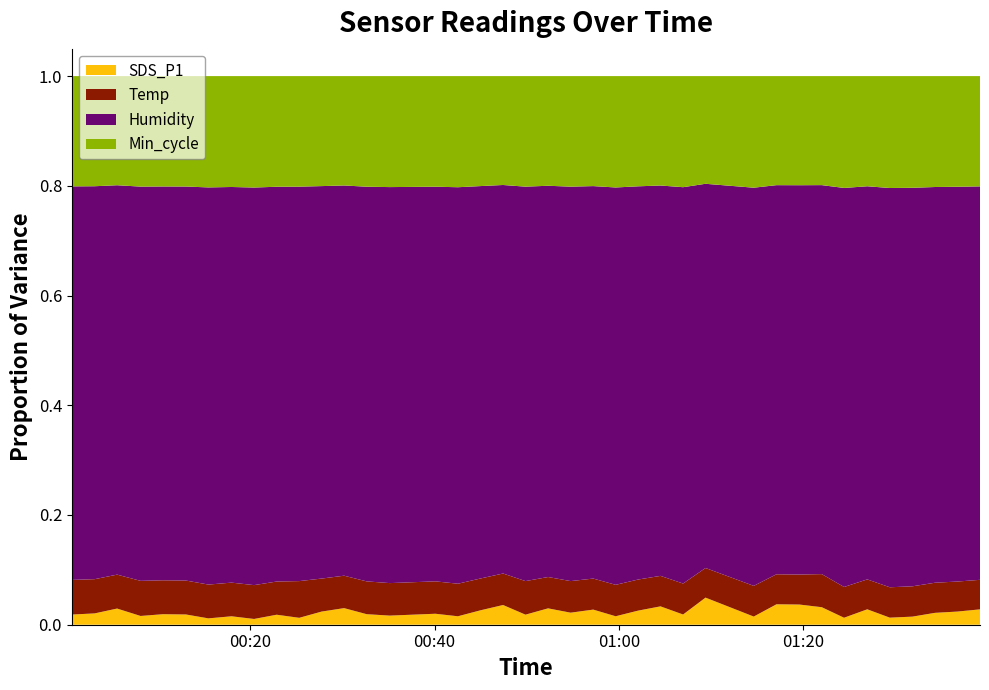

Reading right to left, what are all the values shown in this chart?

SDS_P1: 3.9	3.3	3.0	2.0	1.8	3.9	1.8	4.5	5.2	5.2	2.0	7.0	2.6	4.7	3.6	2.1	3.9	3.0	4.2	2.5	5.1	3.7	2.1	2.8	2.3	2.7	4.2	3.4	1.8	2.5	1.4	2.1	1.6	2.6	2.7	2.2	4.2	2.9	2.6
Temp: 7.5	7.6	7.6	7.6	7.6	7.6	7.7	8.5	7.7	7.7	7.7	7.7	7.8	7.8	7.9	7.9	7.9	8.0	8.0	8.5	8.1	8.1	8.2	8.2	8.2	8.3	8.3	8.4	9.3	8.4	8.5	8.5	8.5	8.6	8.6	8.9	8.7	8.7	8.8
Humidity: 99.9	99.9	99.9	99.9	99.9	99.9	99.9	99.9	99.9	99.9	99.9	99.9	99.9	99.9	99.9	99.9	99.9	99.9	99.9	99.9	99.9	99.9	99.9	99.9	99.9	99.9	99.9	99.9	99.9	99.9	99.9	99.9	99.9	99.9	99.9	99.9	99.9	99.9	99.9
Min_cycle: 28.0	28.0	28.0	28.0	28.0	28.0	28.0	28.0	28.0	28.0	28.0	28.0	28.0	28.0	28.0	28.0	28.0	28.0	28.0	28.0	28.0	28.0	28.0	28.0	28.0	28.0	28.0	28.0	28.0	28.0	28.0	28.0	28.0	28.0	28.0	28.0	28.0	28.0	28.0